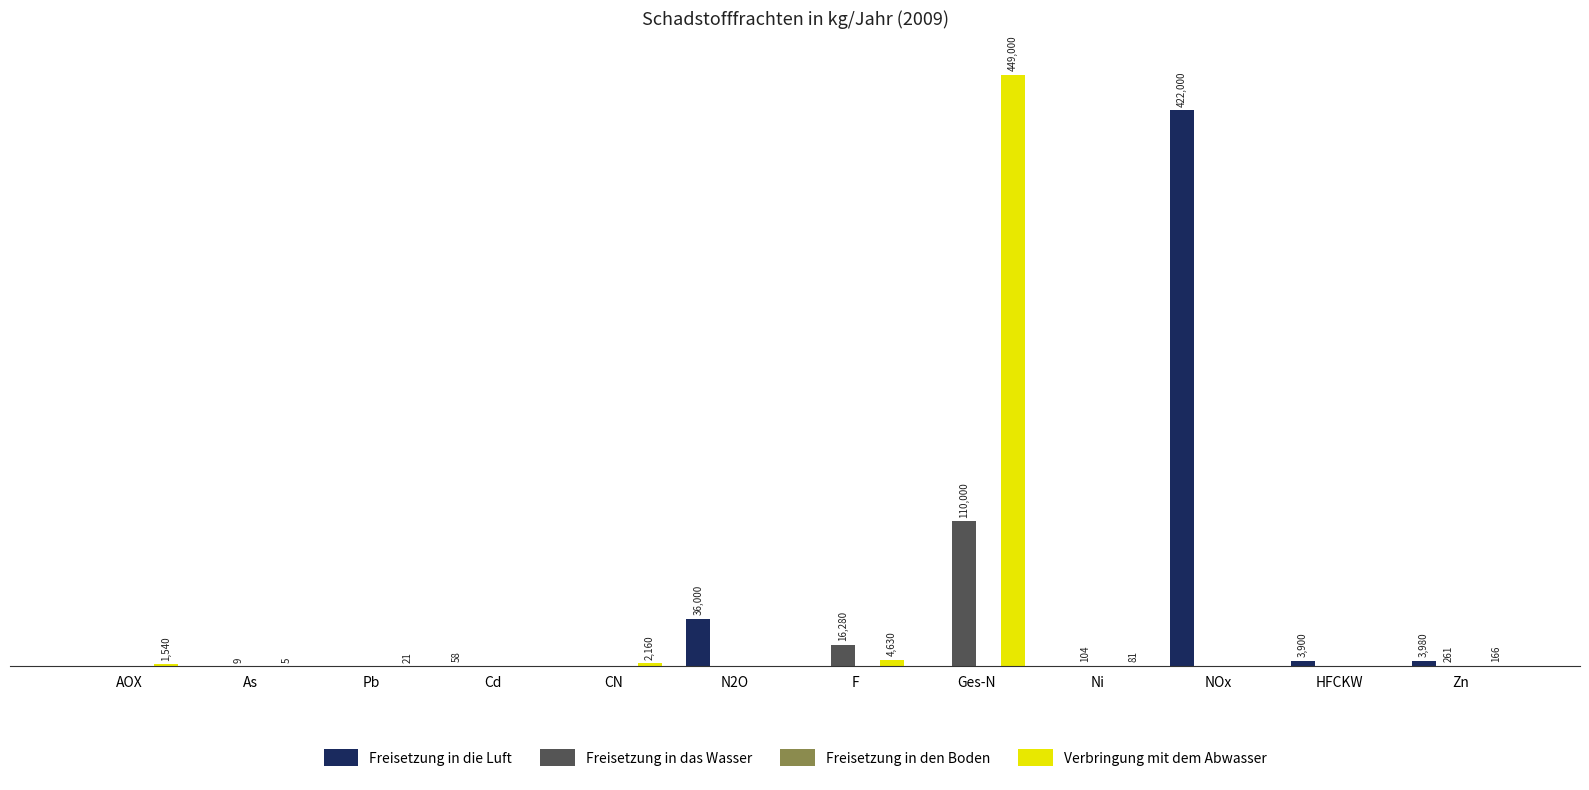

Which series has the largest total across all categories?

Freisetzung in die Luft